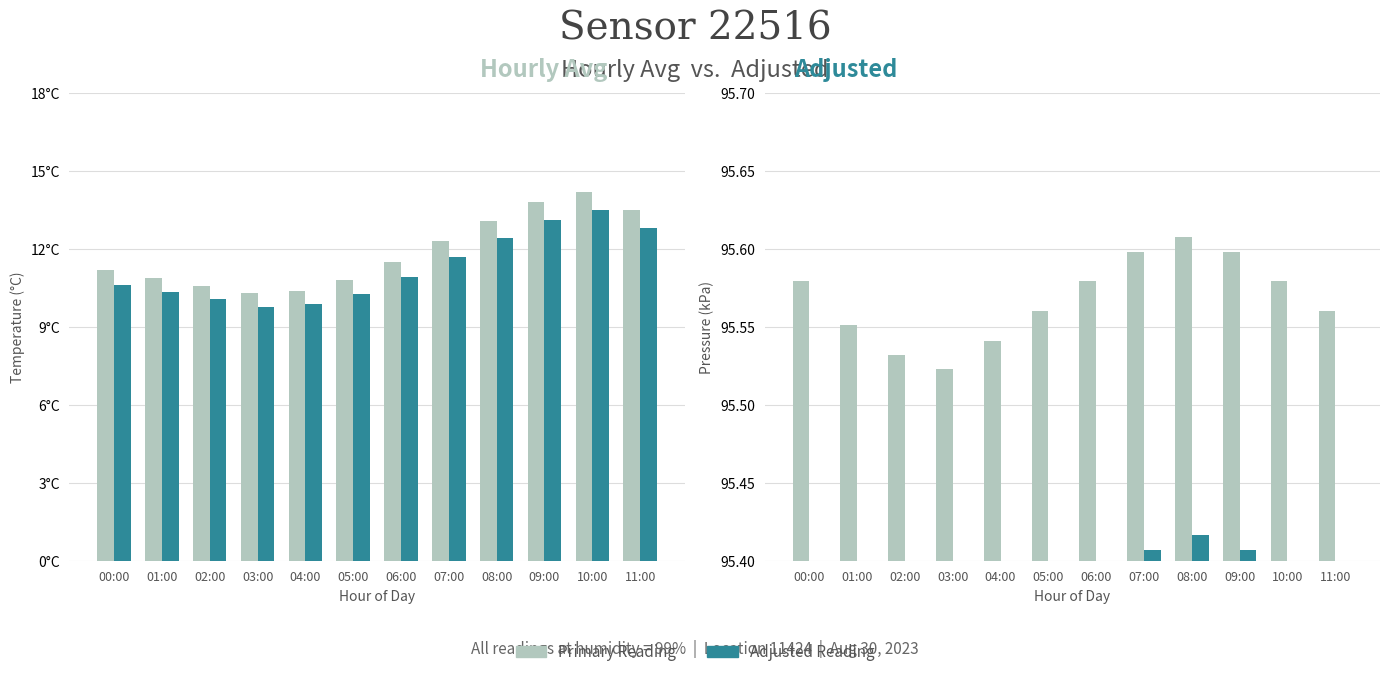

Reading right to left, list all the values displayed in this chart.

Avg Temperature: 11:00=13.5	10:00=14.2	09:00=13.8	08:00=13.1	07:00=12.3	06:00=11.5	05:00=10.8	04:00=10.4	03:00=10.3	02:00=10.6	01:00=10.9	00:00=11.2
Adj Temperature: 11:00=12.8	10:00=13.5	09:00=13.1	08:00=12.4	07:00=11.7	06:00=10.9	05:00=10.3	04:00=9.9	03:00=9.8	02:00=10.1	01:00=10.4	00:00=10.6
Avg Pressure: 11:00=95.6	10:00=95.6	09:00=95.6	08:00=95.6	07:00=95.6	06:00=95.6	05:00=95.6	04:00=95.5	03:00=95.5	02:00=95.5	01:00=95.6	00:00=95.6
Adj Pressure: 11:00=95.4	10:00=95.4	09:00=95.4	08:00=95.4	07:00=95.4	06:00=95.4	05:00=95.4	04:00=95.3	03:00=95.3	02:00=95.3	01:00=95.4	00:00=95.4